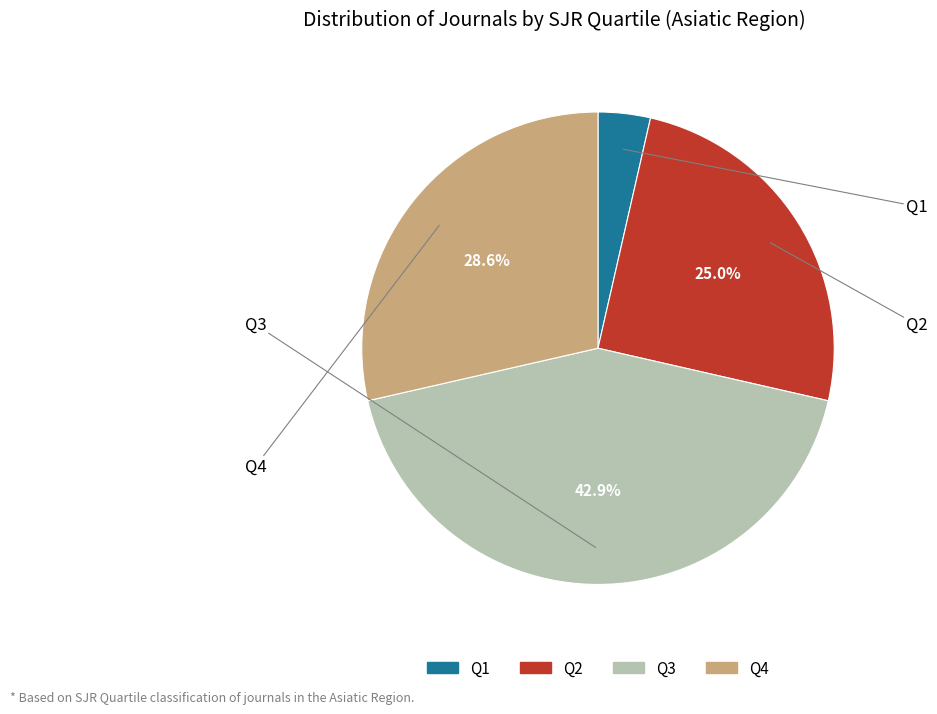

Is the sum of Q4 and Q2 greater than half?

Yes